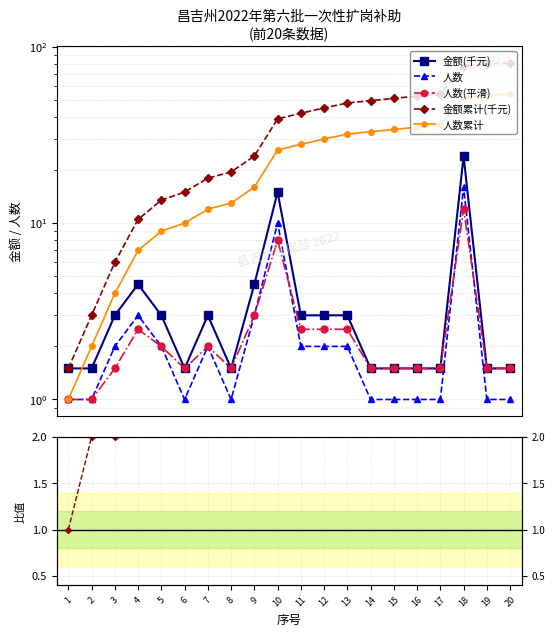

At which category does 人数(平滑) reach its first local valley?

6